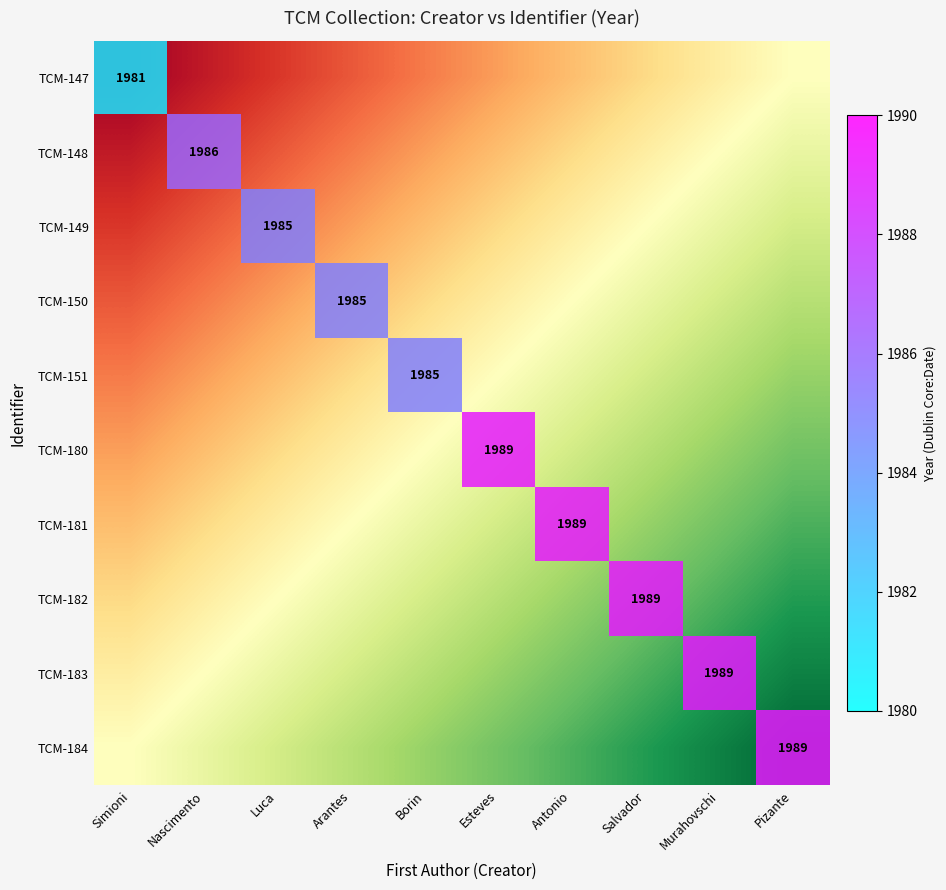

Is the value of TCM-181 at Salvador greater than the value of TCM-148 at Murahovschi?

No